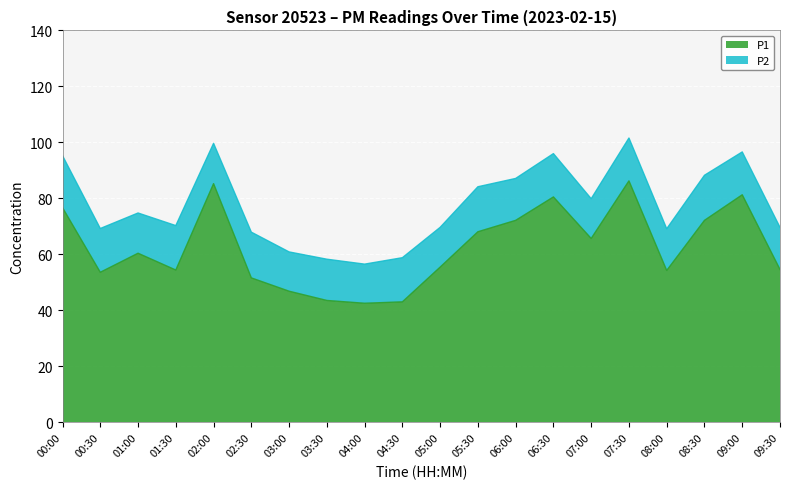

Is it true that the value at 01:30 is 19.5?

False